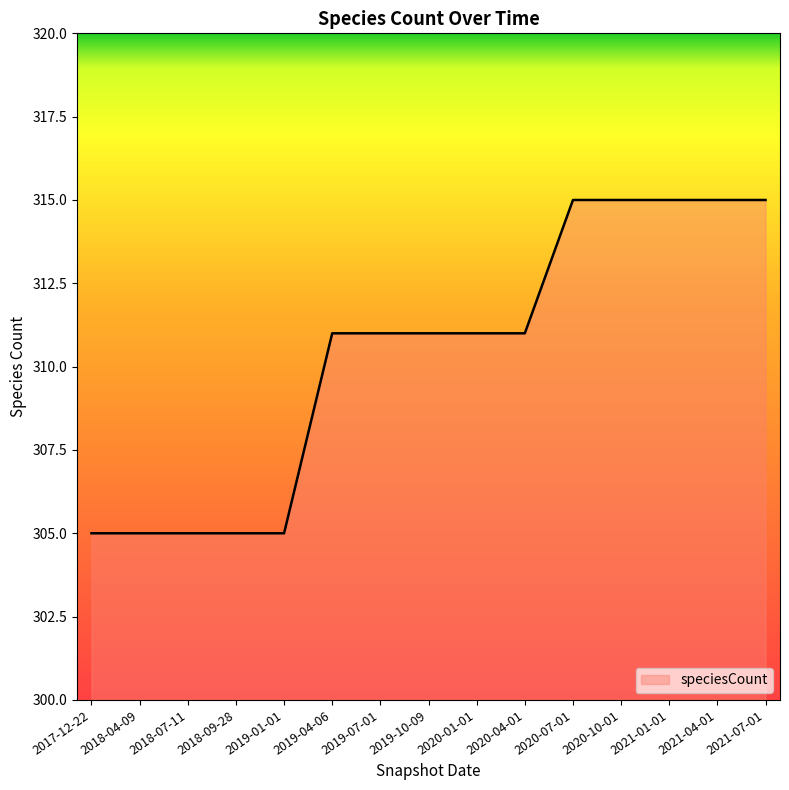

What is the minimum value shown in the chart?

305